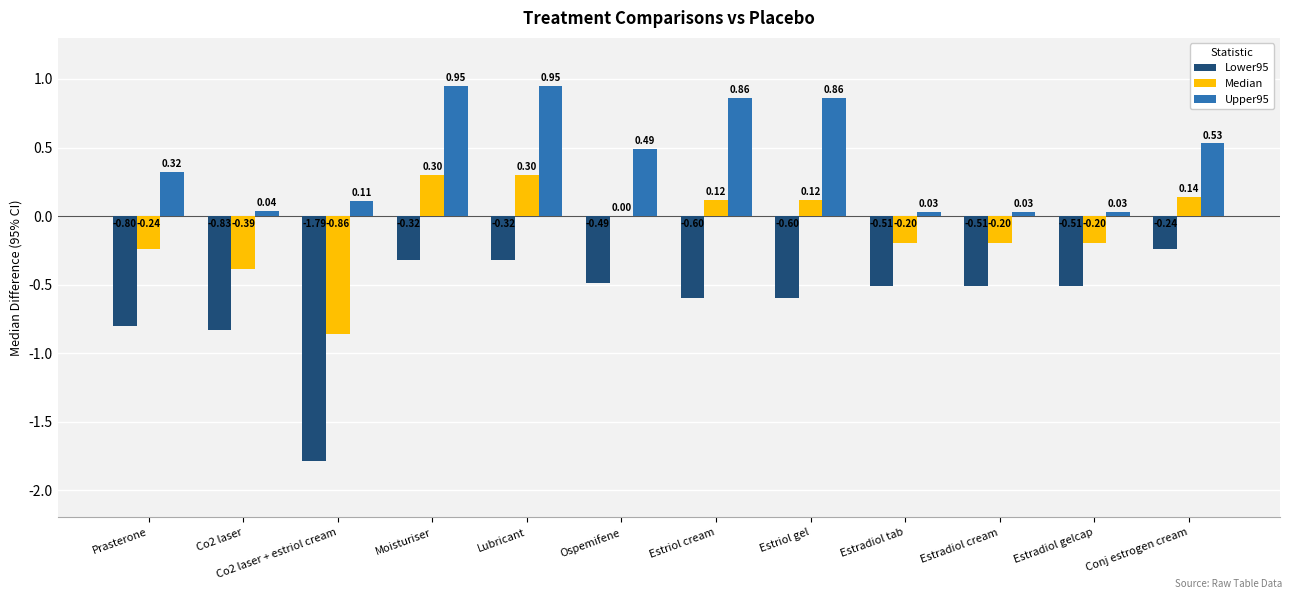

What is the sum of all Lower95 values?

-7.5